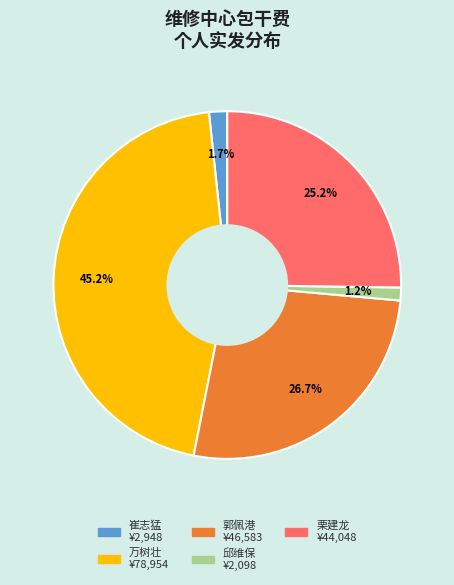

How many segments does this pie chart have?

5